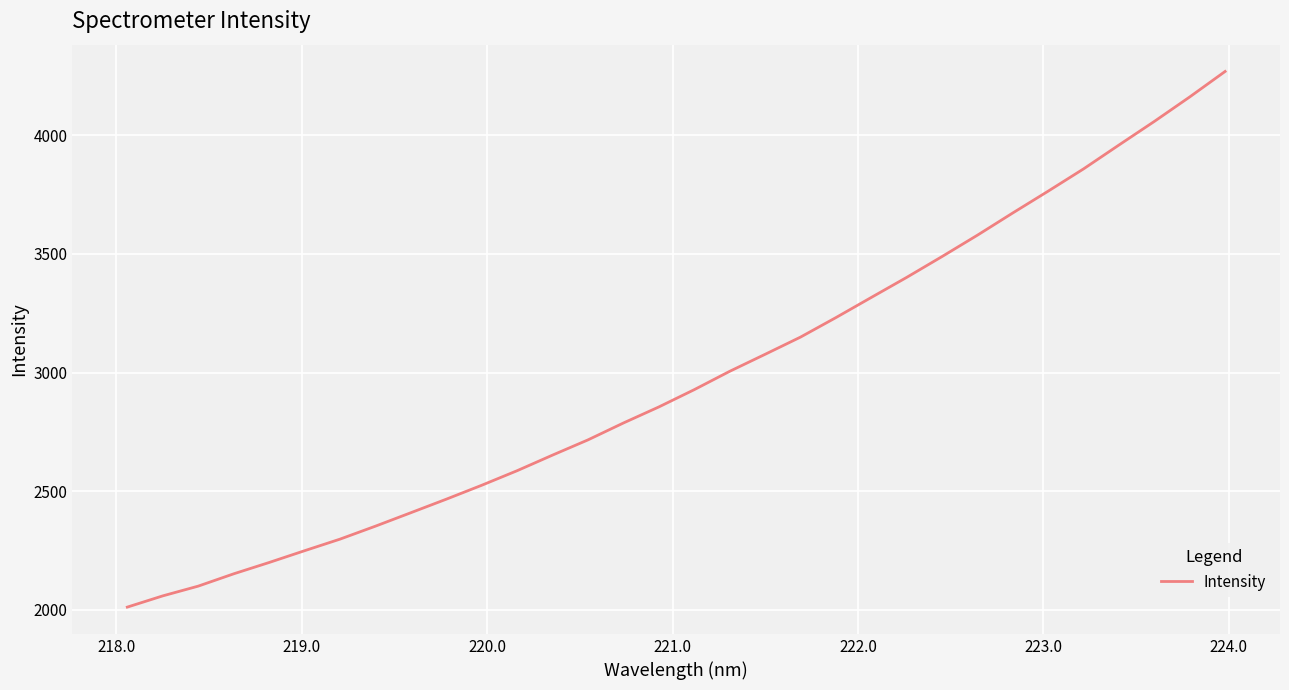

What is the greatest value displayed?

4268.6